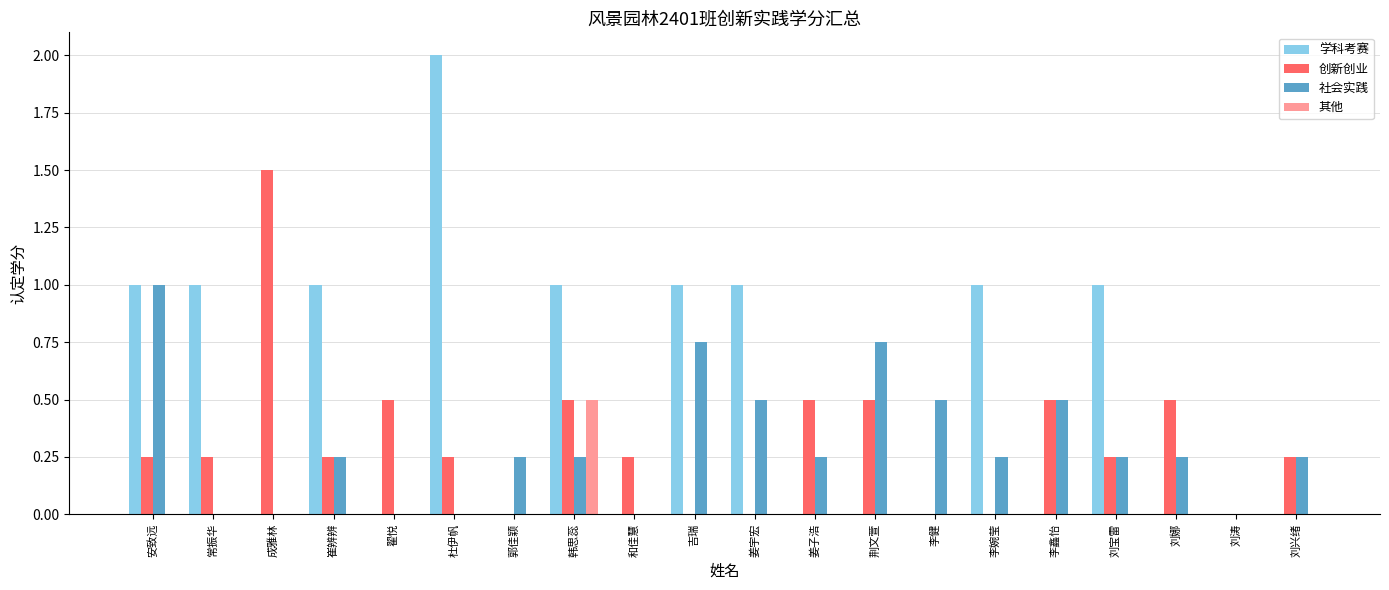

Between 安致远 and 郭佳颖, which series saw the biggest shift?

学科考赛